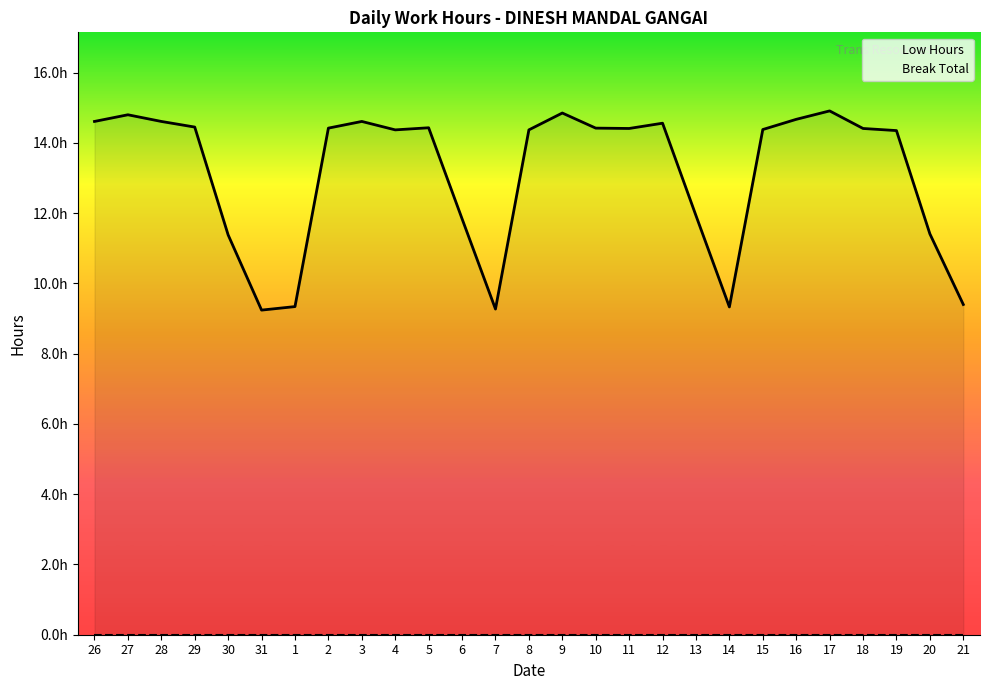

In Low Hours, how many points are higher than both neighbors (excluding endpoints)?

6